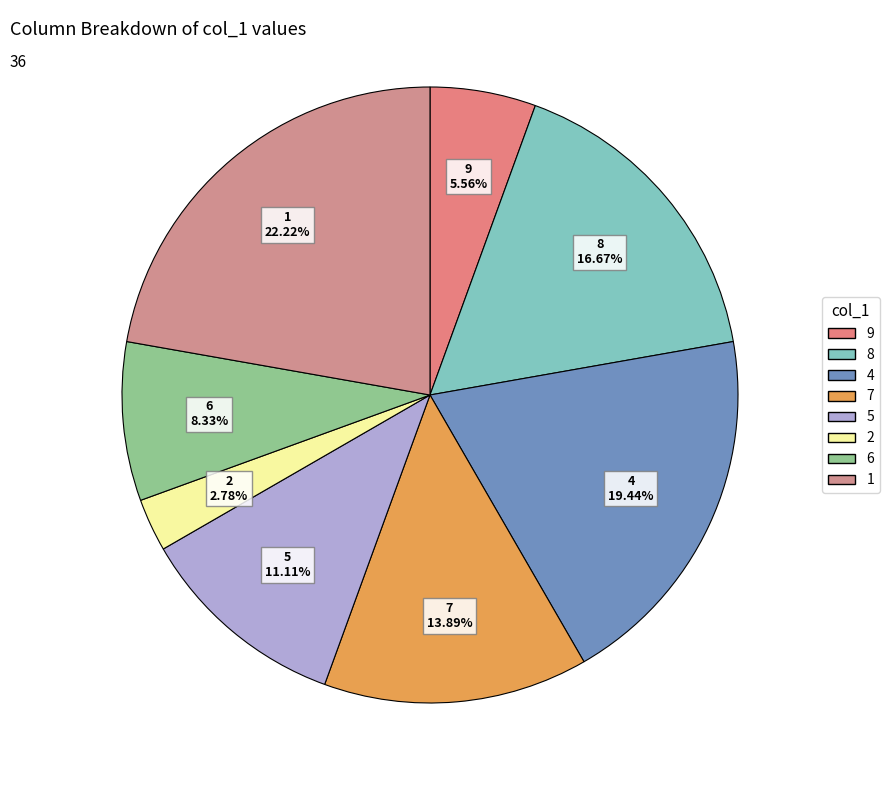

The 7 slice represents 14% of the pie. True or false?

True